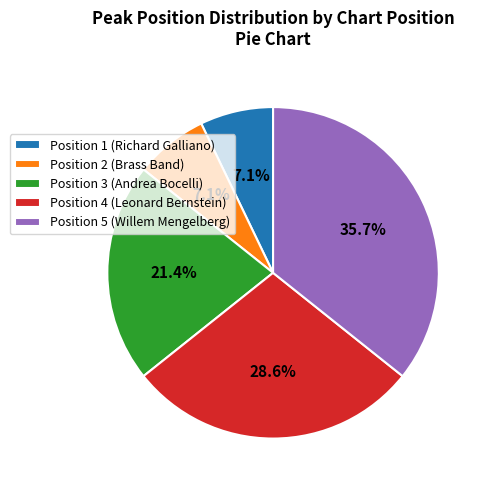

What is the largest slice in the pie chart?

Position 5 (Willem Mengelberg)